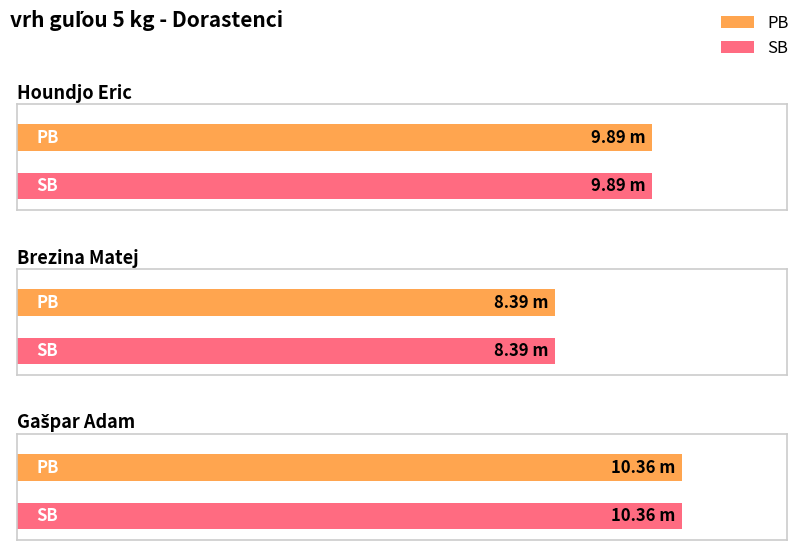

What is the difference between the maximum and minimum values in the PB series?

2.0